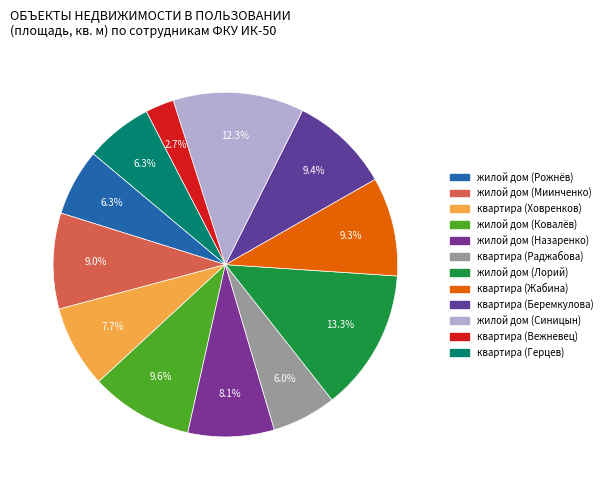

Is it true that квартира (Беремкулова) is 1% of the pie?

False